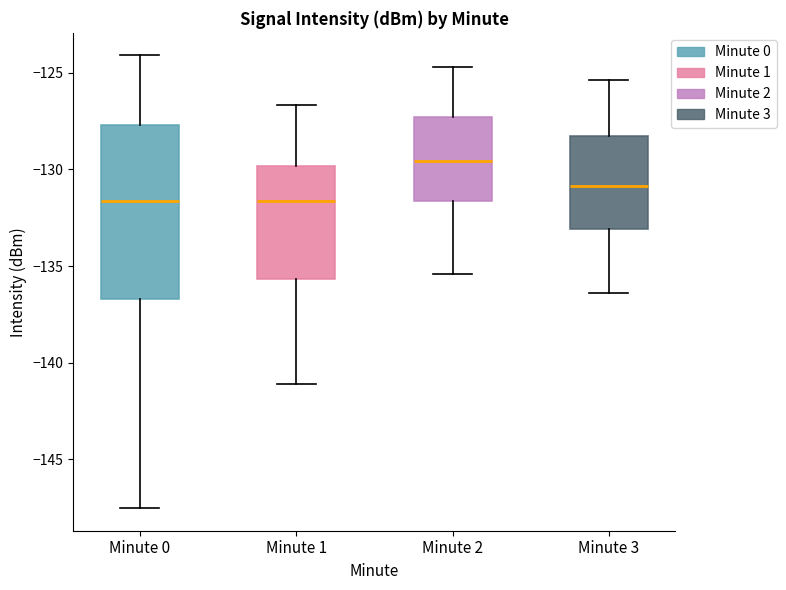

Which box's median line is the highest?

Minute 2